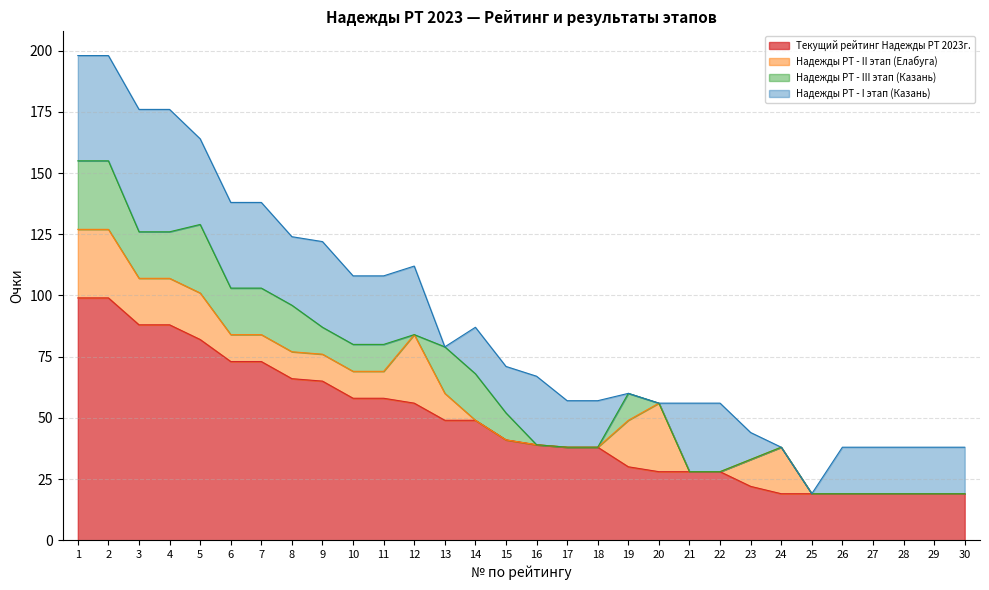

What is the value of the Текущий рейтинг Надежды РТ 2023г. point at the 13th from the left?

49